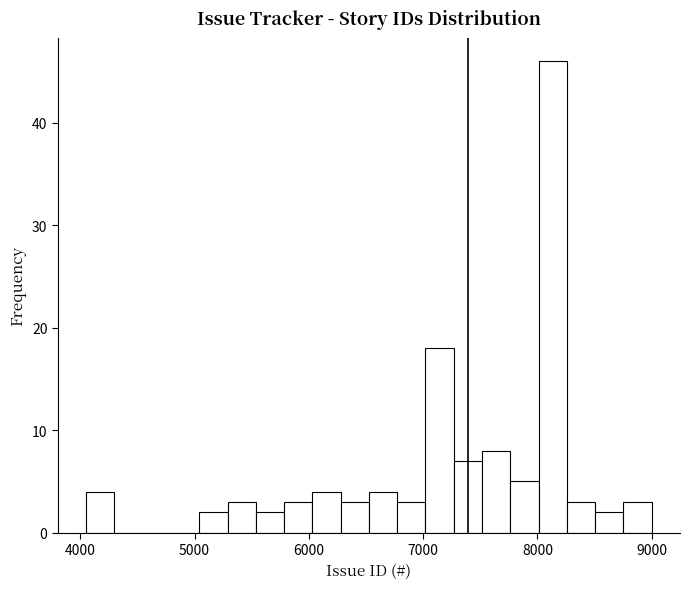

Read against the x-axis, roughly where is the centre of the tallest bar?

8100